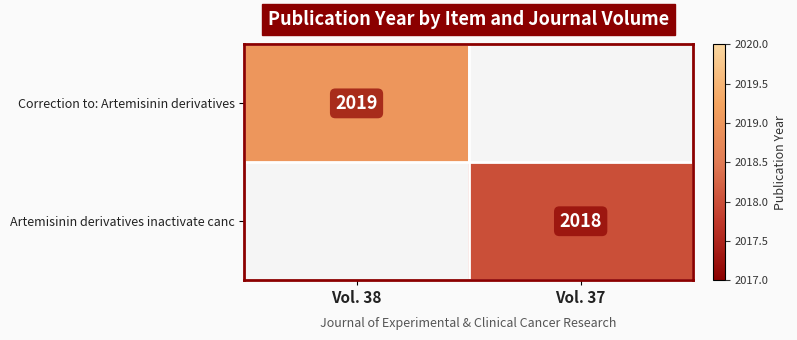

The Artemisinin derivatives inactivate canc series shows 2018 at Vol. 37. True or false?

True